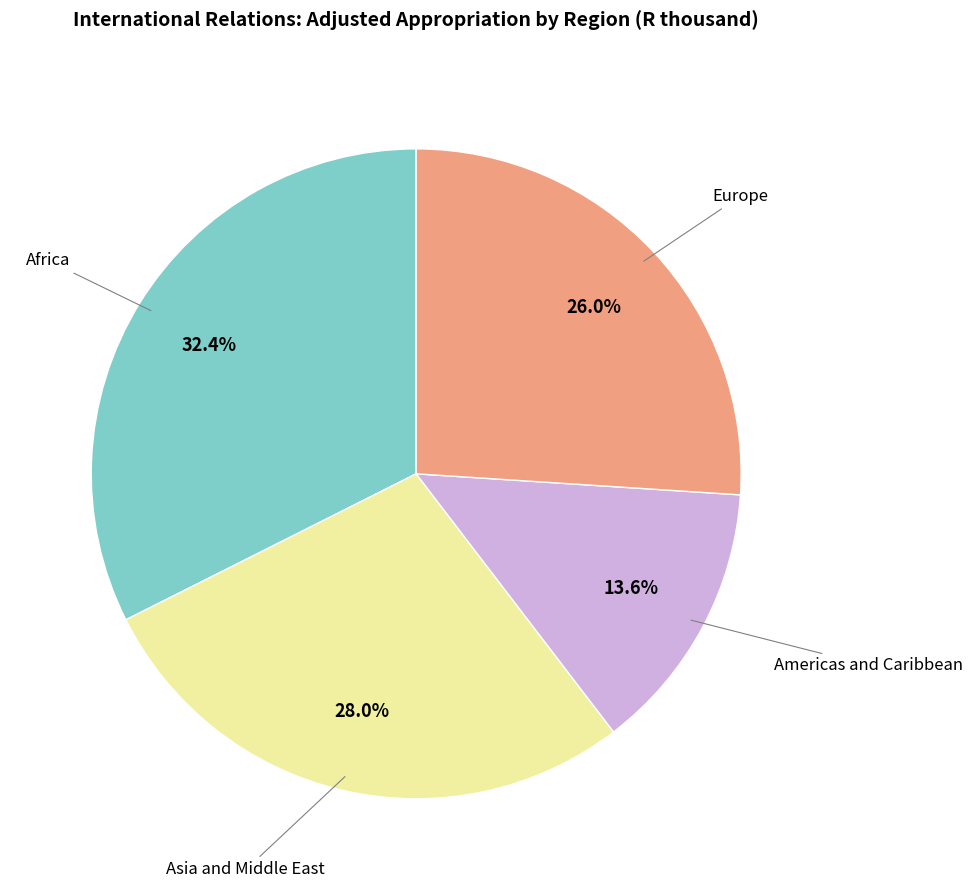

Is there a majority slice in this chart?

No